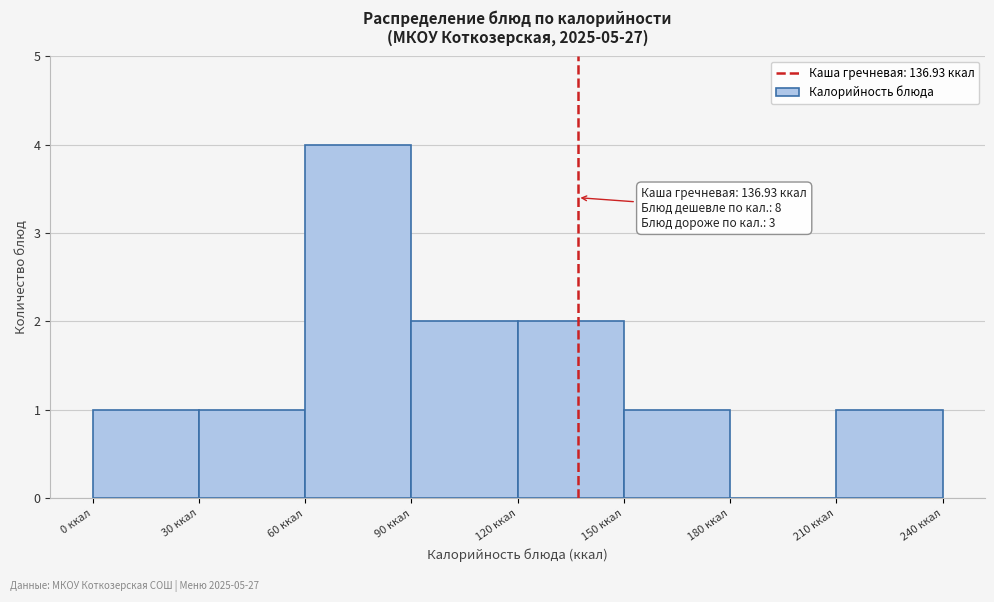

Which range on the x-axis has the tallest bar?

60 to 90